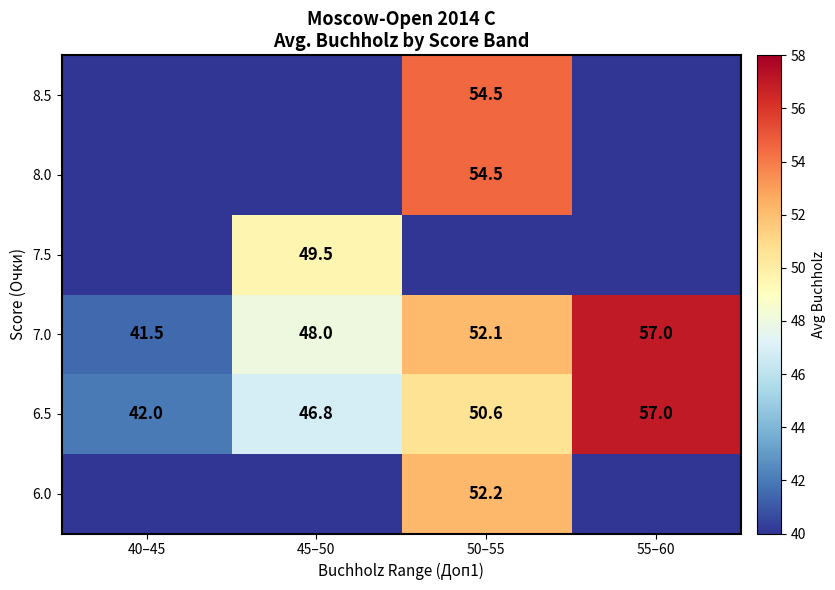

The 7.0 series shows 41.5 at 40–45. True or false?

True